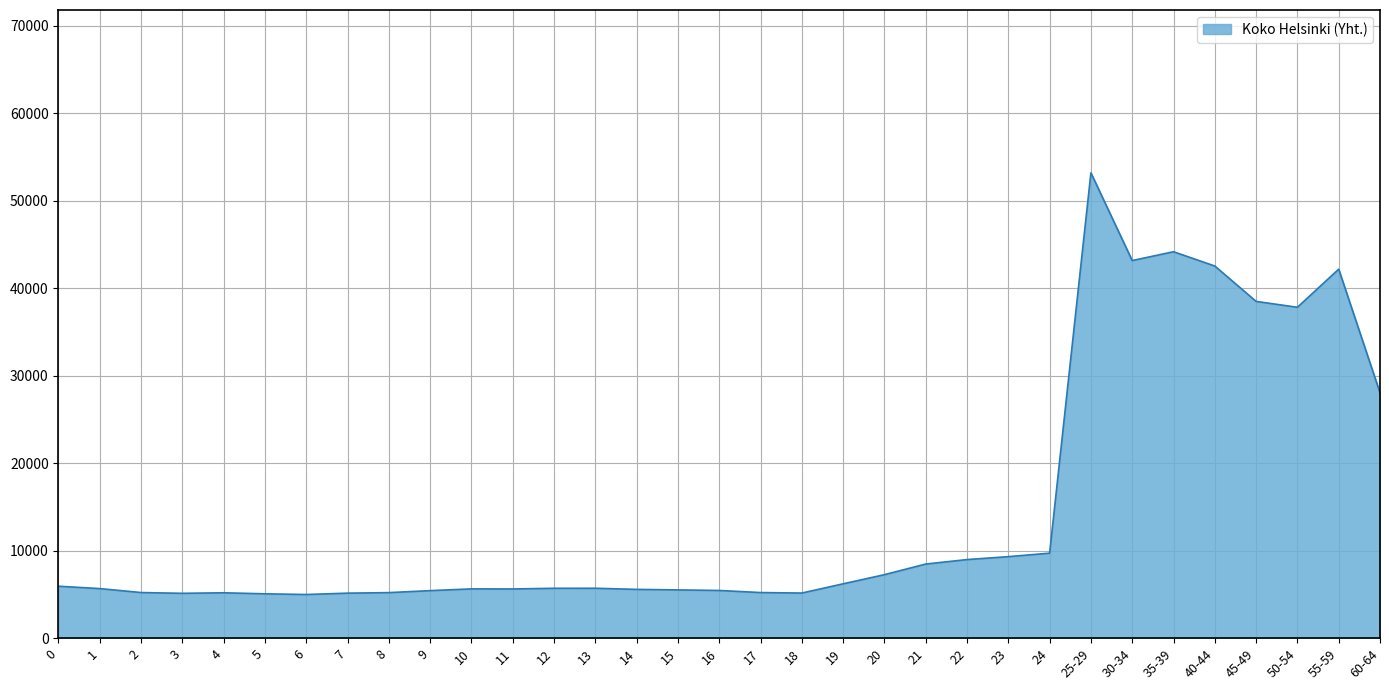

What is the greatest value displayed?

53173